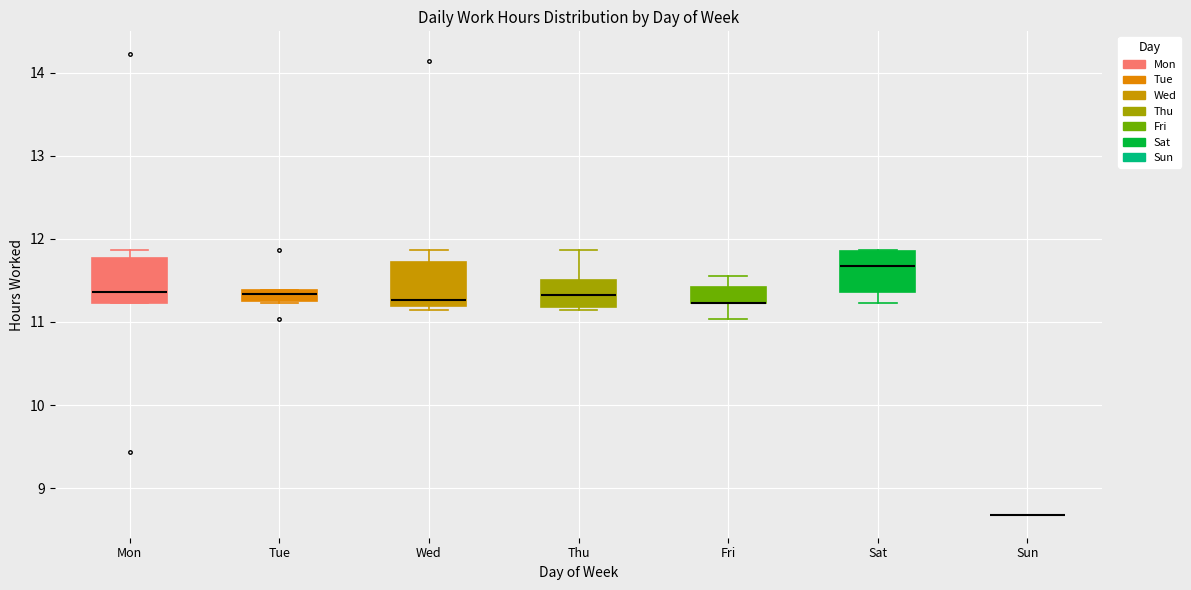

Where is the upper edge of the box for Thu on the y-axis? The values are not printed on the chart, so give them approximately, as read against the axis.

11.5